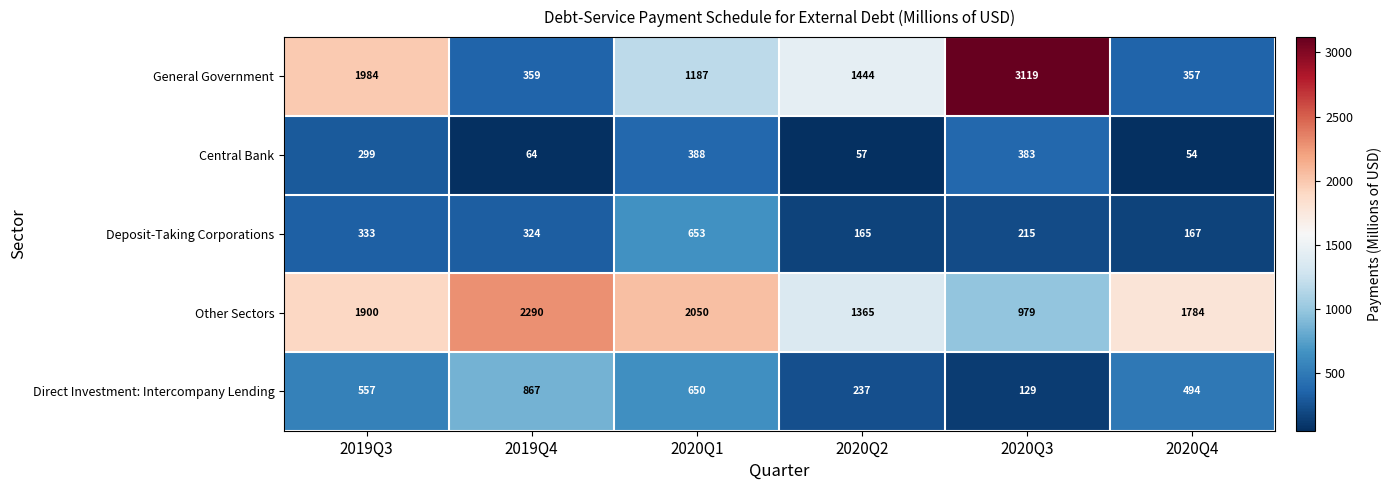

Which series has the widest spread of values?

General Government